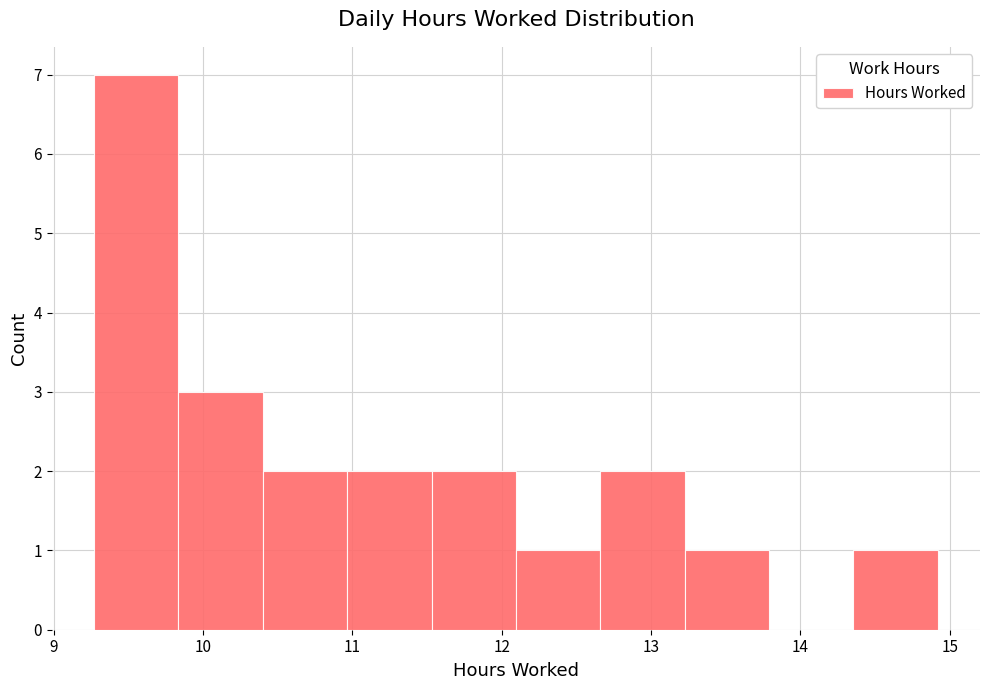

Reading left to right, transcribe this chart: for each bar, give the range it covers on the x-axis and its height. Neither the bar edges nor the heights are printed on the chart, so give them approximately, as read against the axes.

9.3 to 9.8: 7
9.8 to 10.4: 3
10.4 to 11.0: 2
11.0 to 11.5: 2
11.5 to 12.1: 2
12.1 to 12.7: 1
12.7 to 13.2: 2
13.2 to 13.8: 1
13.8 to 14.4: 0
14.4 to 14.9: 1